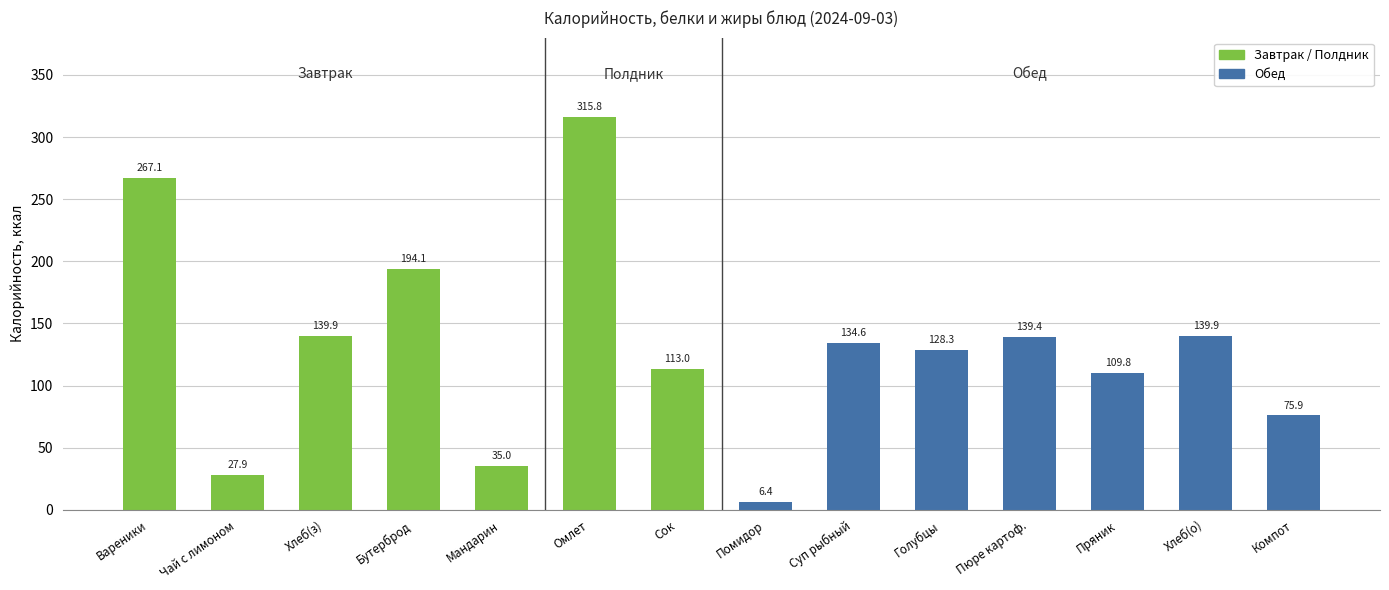

What is the change in value from Мандарин to Сок?

+78.0